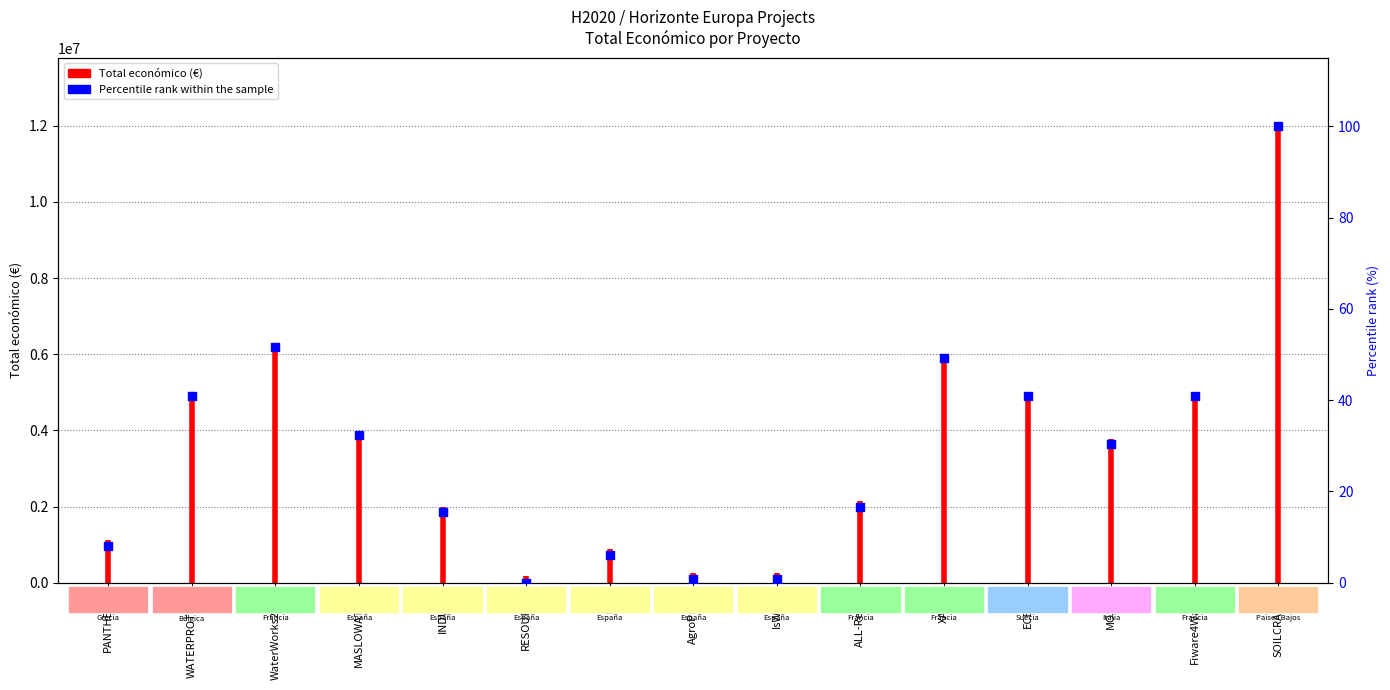

What is the ratio of the value at ECEMF to the value at SOILCRATES?

0.4